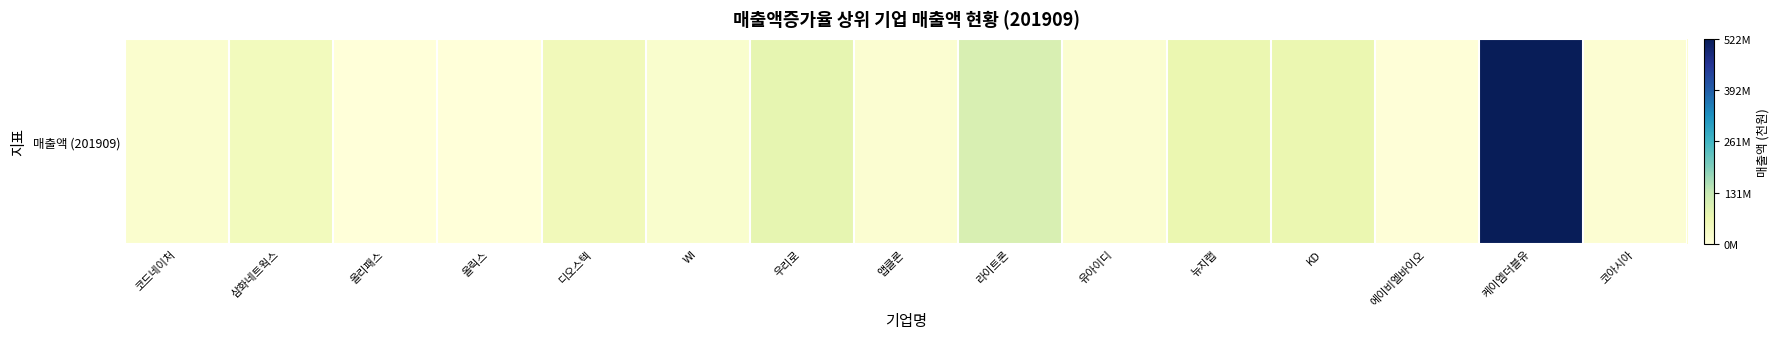

List the labels in order of value, largest first.

케이엠더블유, 라이트론, 우리로, 뉴지랩, KD, 디오스텍, 삼화네트웍스, WI, 코드네이처, 유아이디, 앱클론, 코아시아, 에이비엘바이오, 올릭스, 올리패스